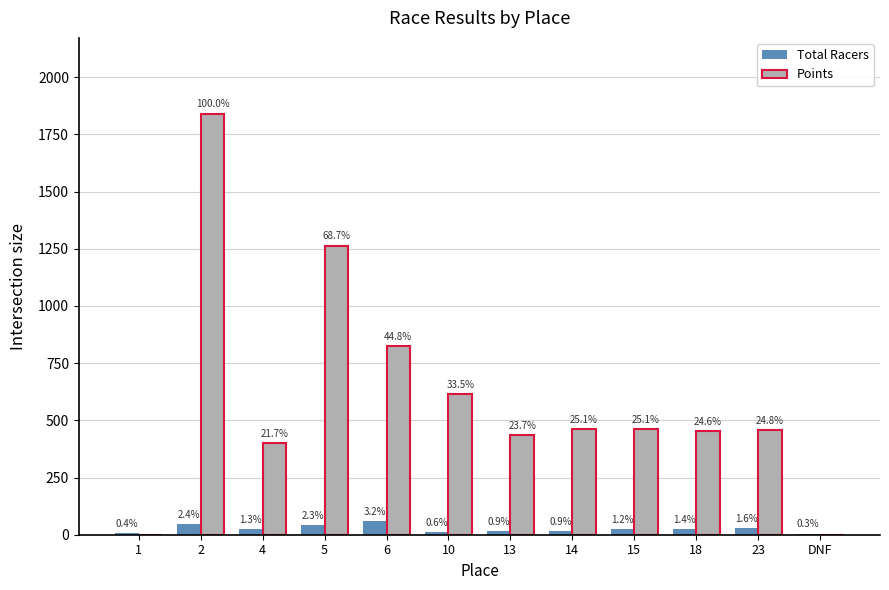

What position from the left is 13?

7